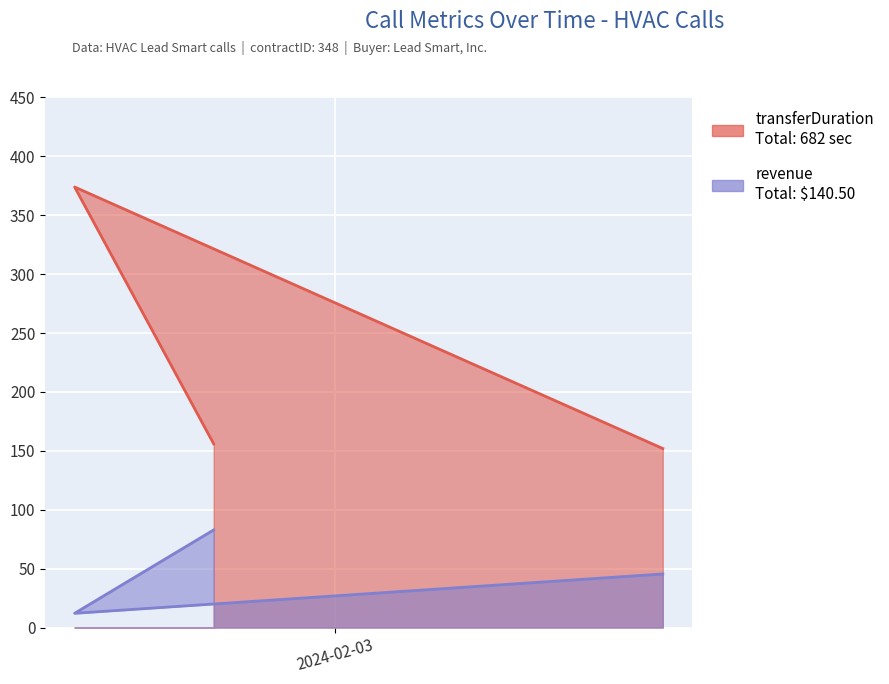

What position from the left is 2024-02-02 18:28:29?

1